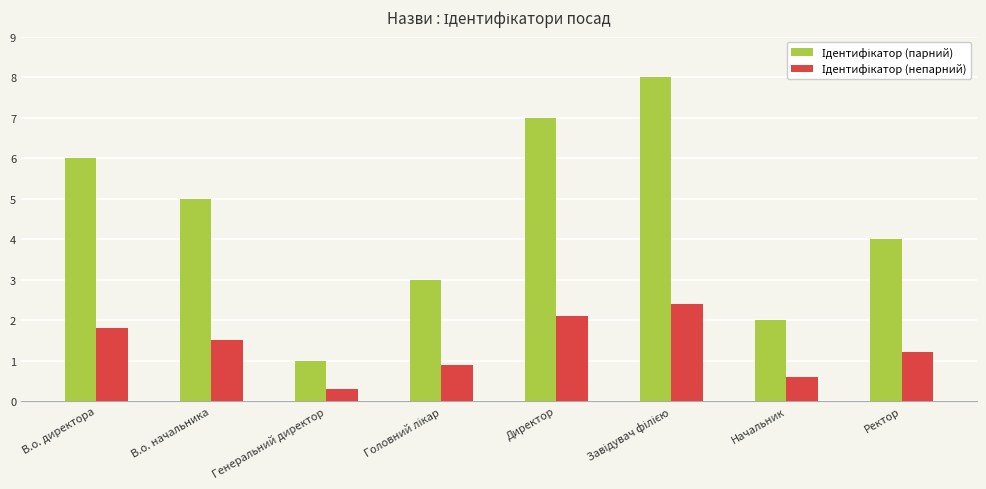

At which category does the chart reach its minimum across all series?

Генеральний директор